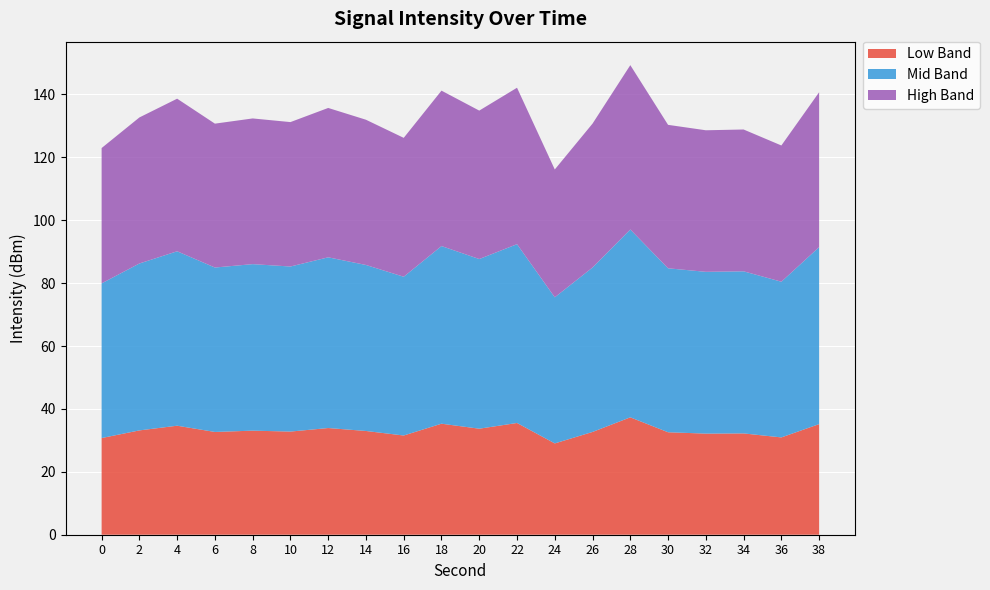

True or false: Low Band has a value of 32.7 at 26.

True